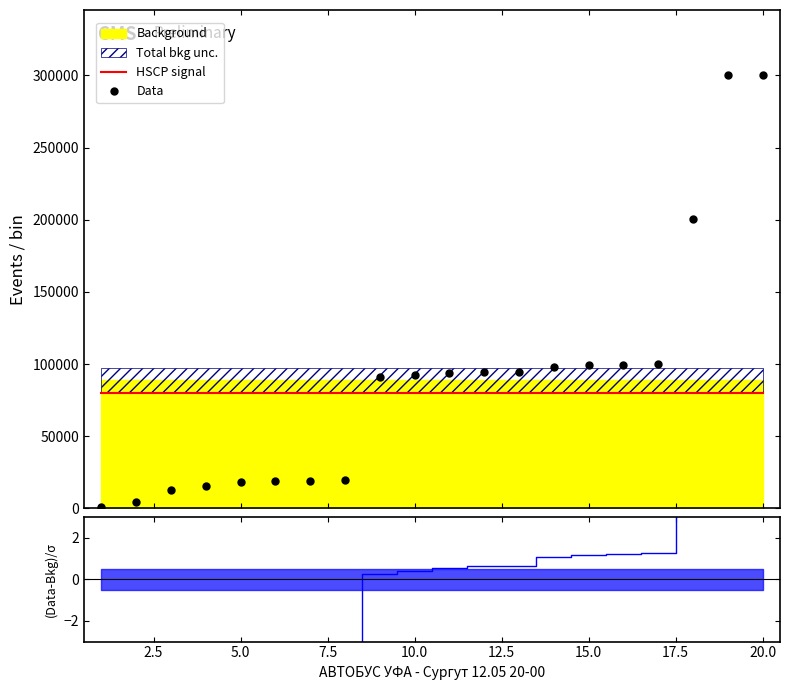

What is the value of the 14th point from the left?

98070